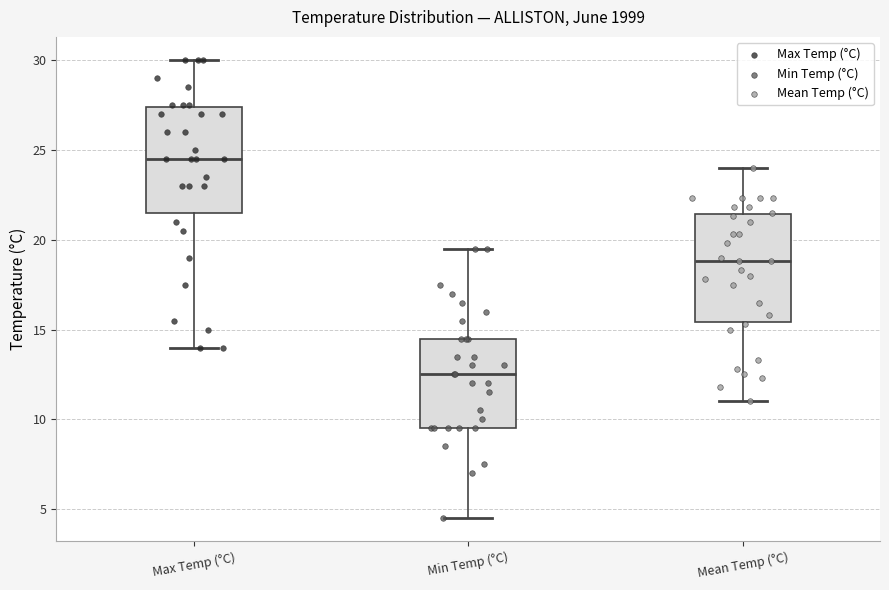

Which box has the lowest median line?

Min Temp (°C)